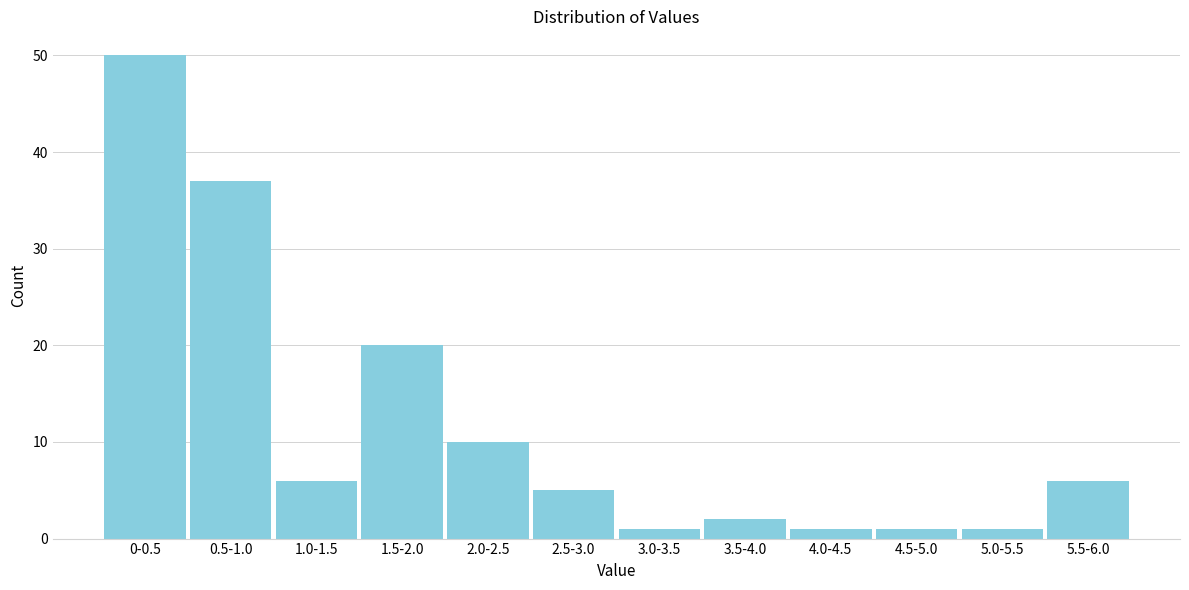

Reading left to right, list all the values displayed in this chart.

0-0.5=50	0.5-1.0=37	1.0-1.5=6	1.5-2.0=20	2.0-2.5=10	2.5-3.0=5	3.0-3.5=1	3.5-4.0=2	4.0-4.5=1	4.5-5.0=1	5.0-5.5=1	5.5-6.0=6